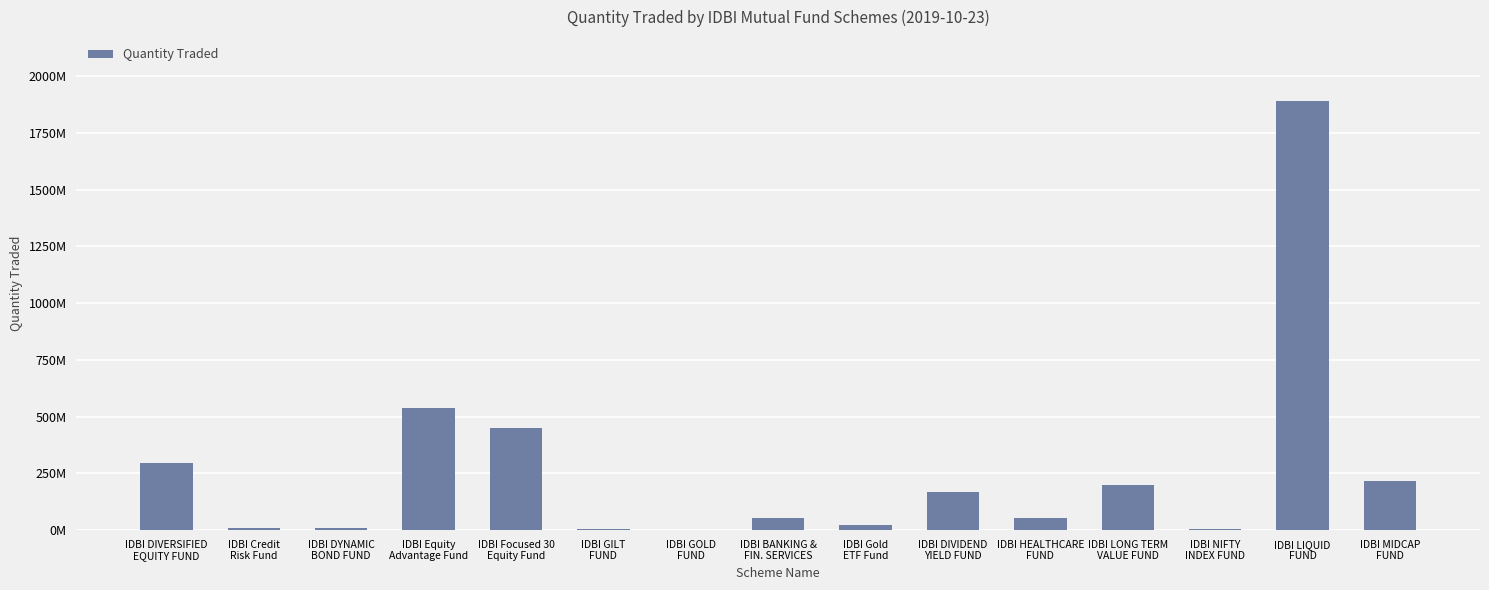

What is the average value?

261000999